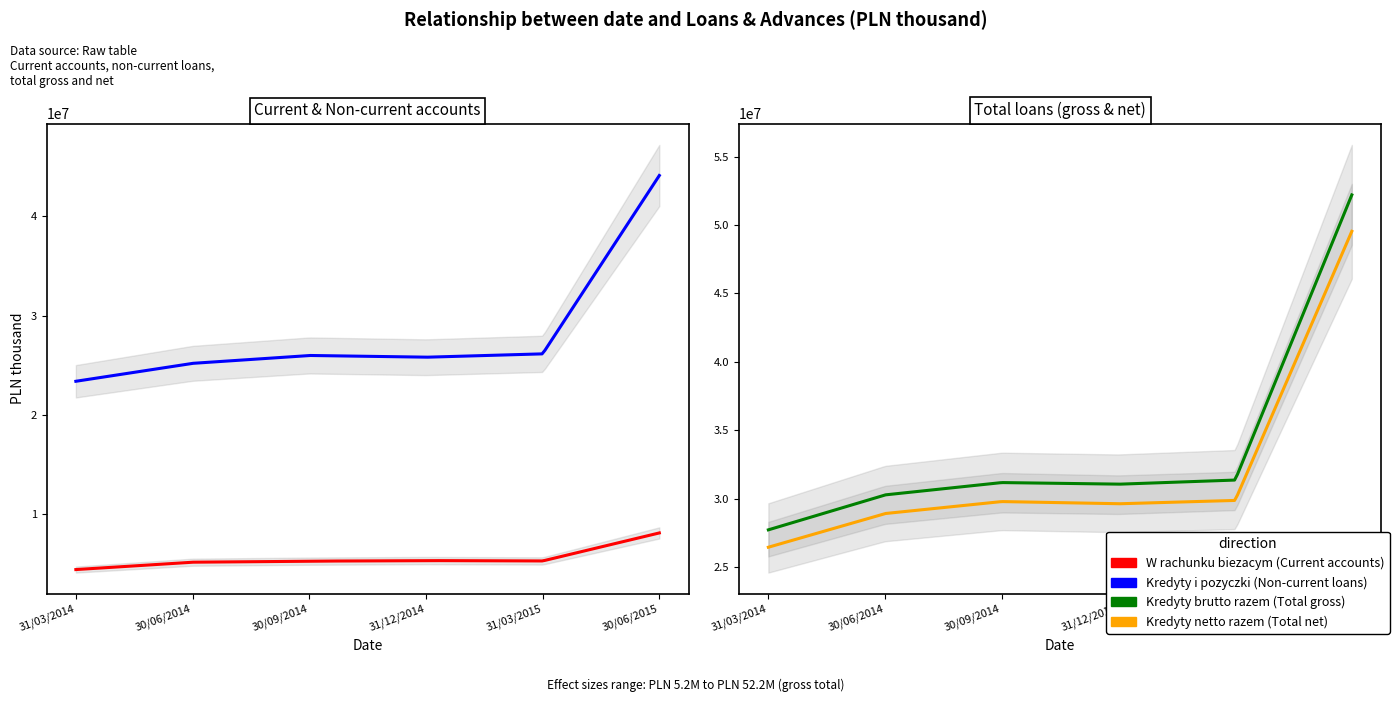

Rank the series at 31/12/2014 from highest to lowest value.

Kredyty brutto razem (Total gross), Kredyty netto razem (Total net), Kredyty i pozyczki (Non-current loans), W rachunku biezacym (Current accounts)